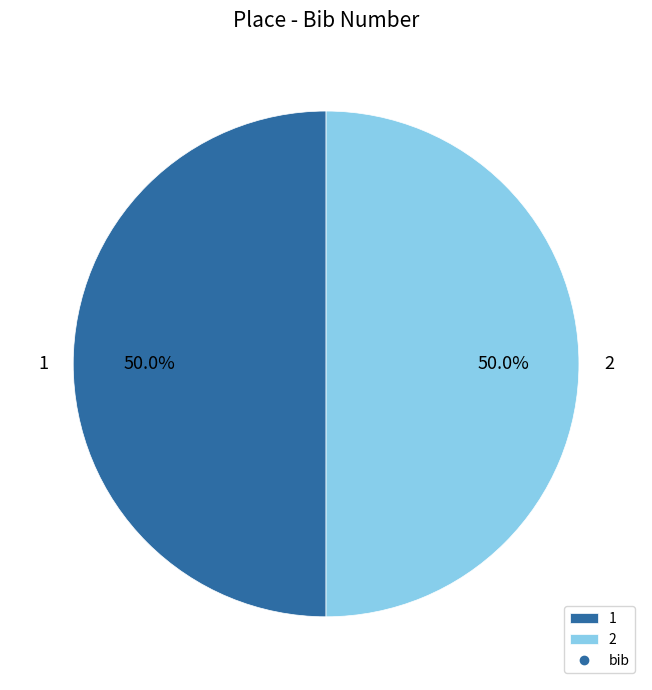

How many segments does this pie chart have?

2